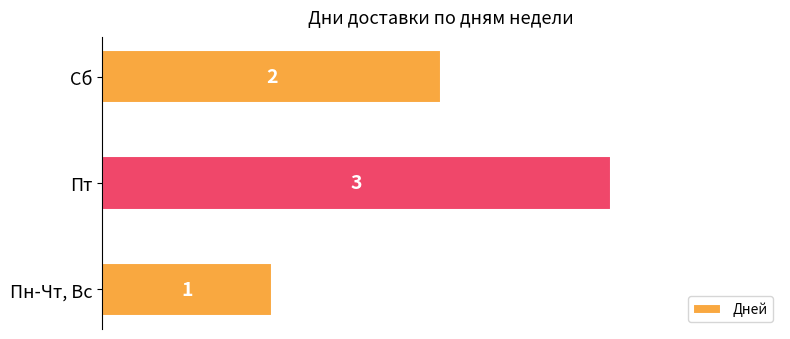

At which category does the chart reach its minimum across all series?

Пн-Чт, Вс